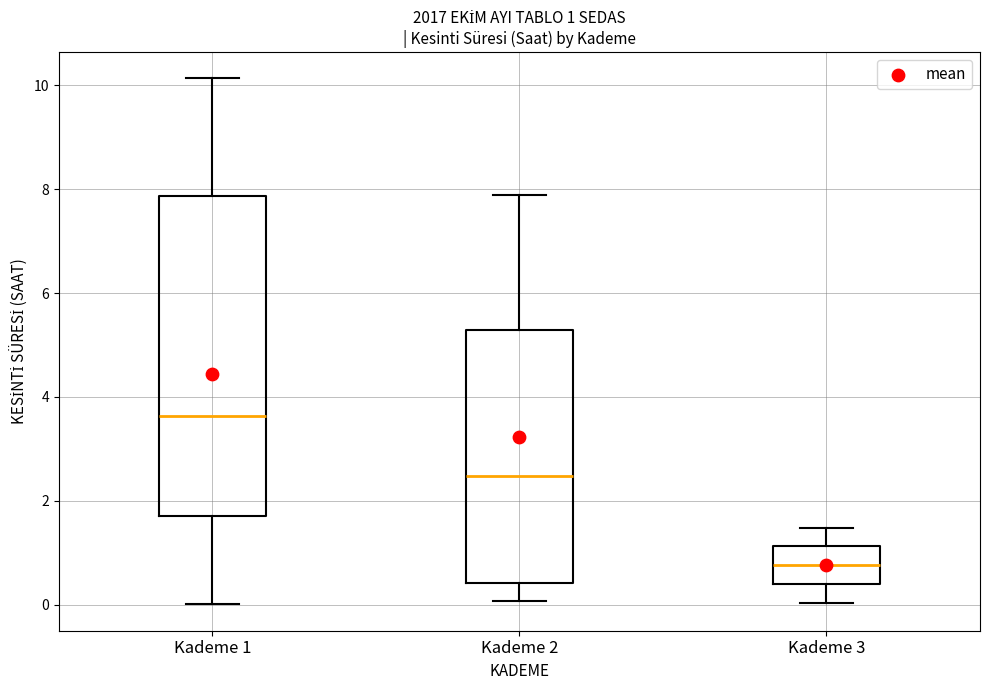

Comparing the boxes themselves (not the whiskers), which one is the tallest?

Kademe 1